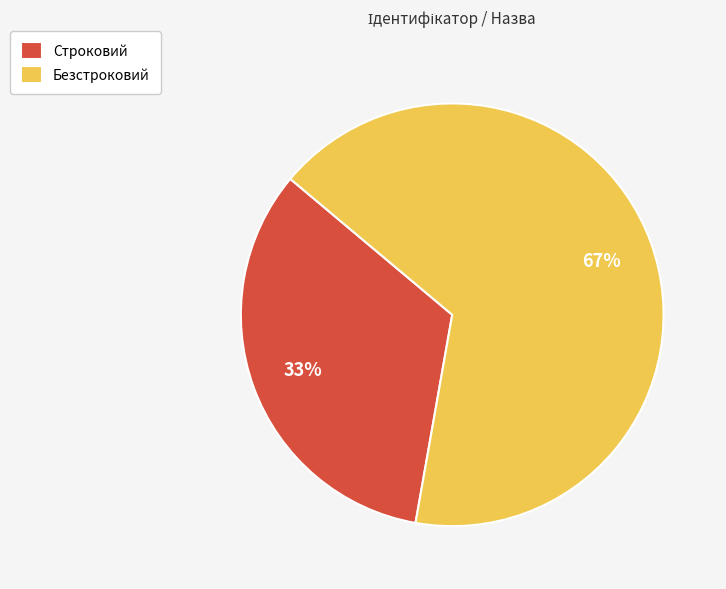

Rank the categories by value from lowest to highest.

Строковий, Безстроковий